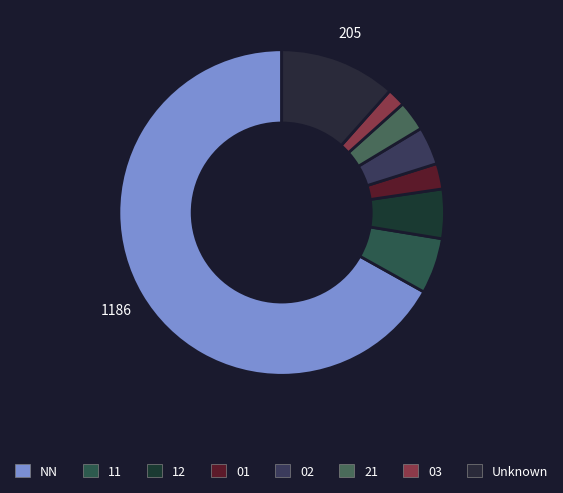

To the nearest percent, what percentage of the pie is NN?

67%